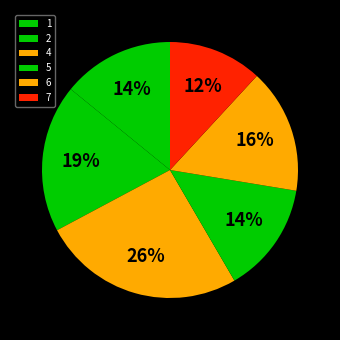

How many slices are in this pie chart?

6